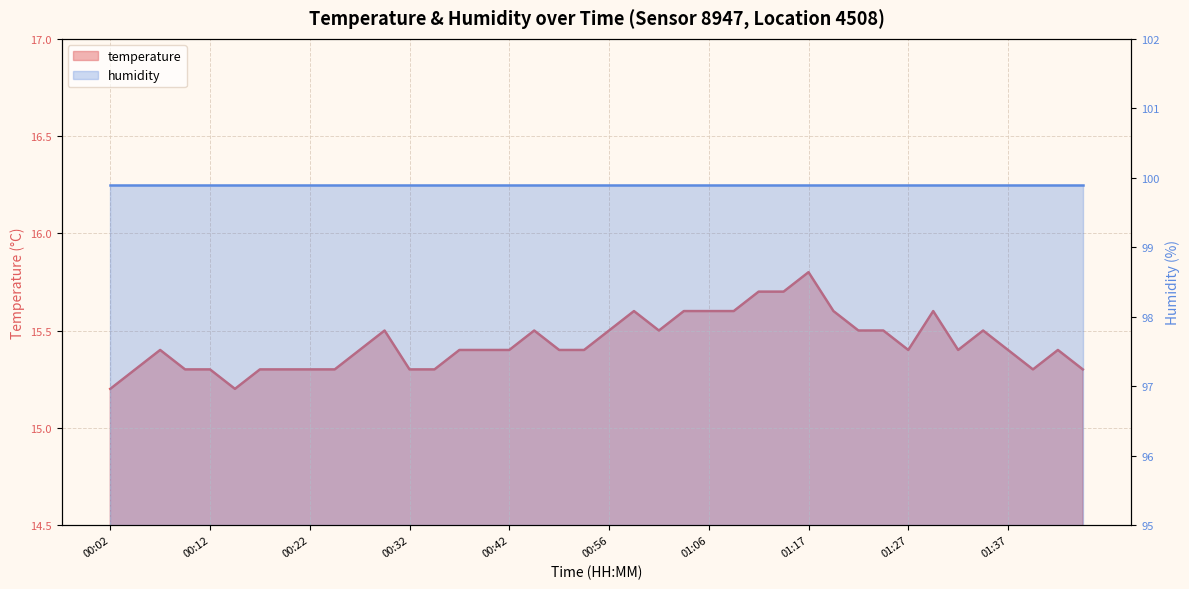

What is the change in value from 00:22 to 01:30?

+0.3